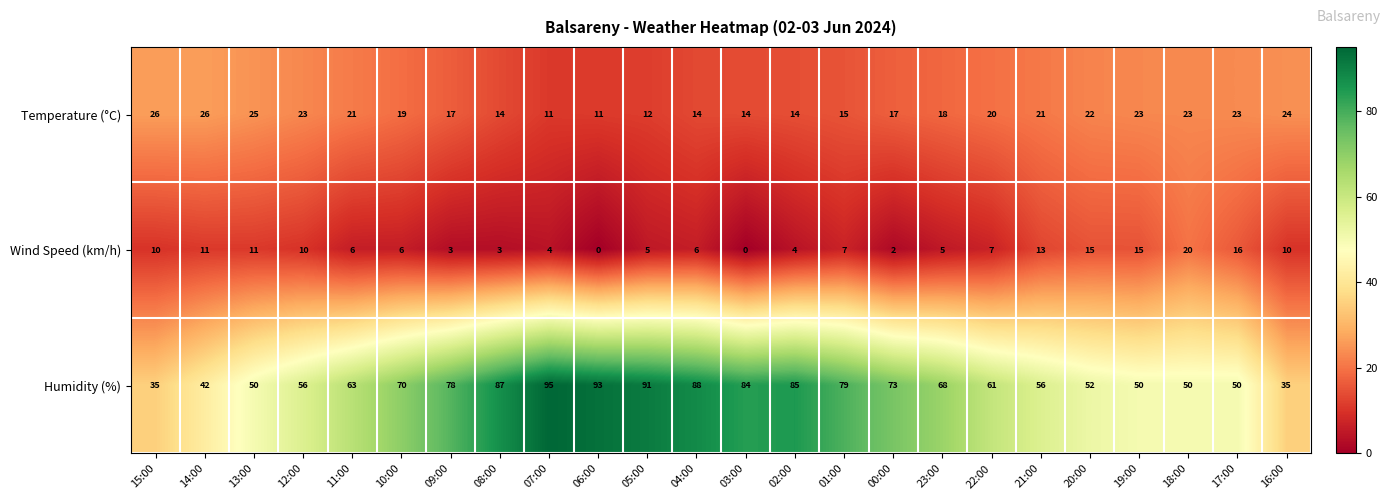

What is the greatest value displayed?

95